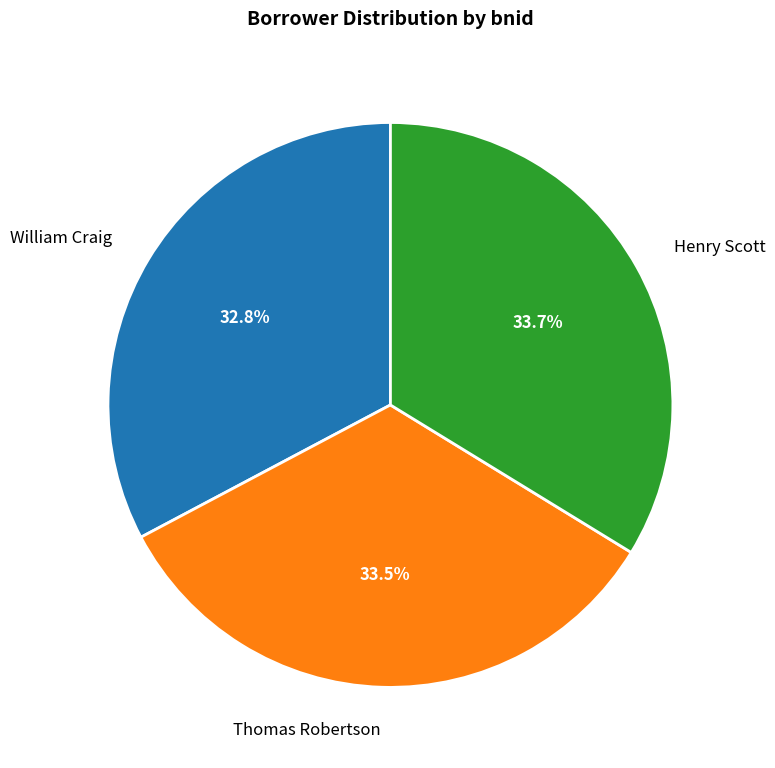

Which slice is the smallest?

William Craig